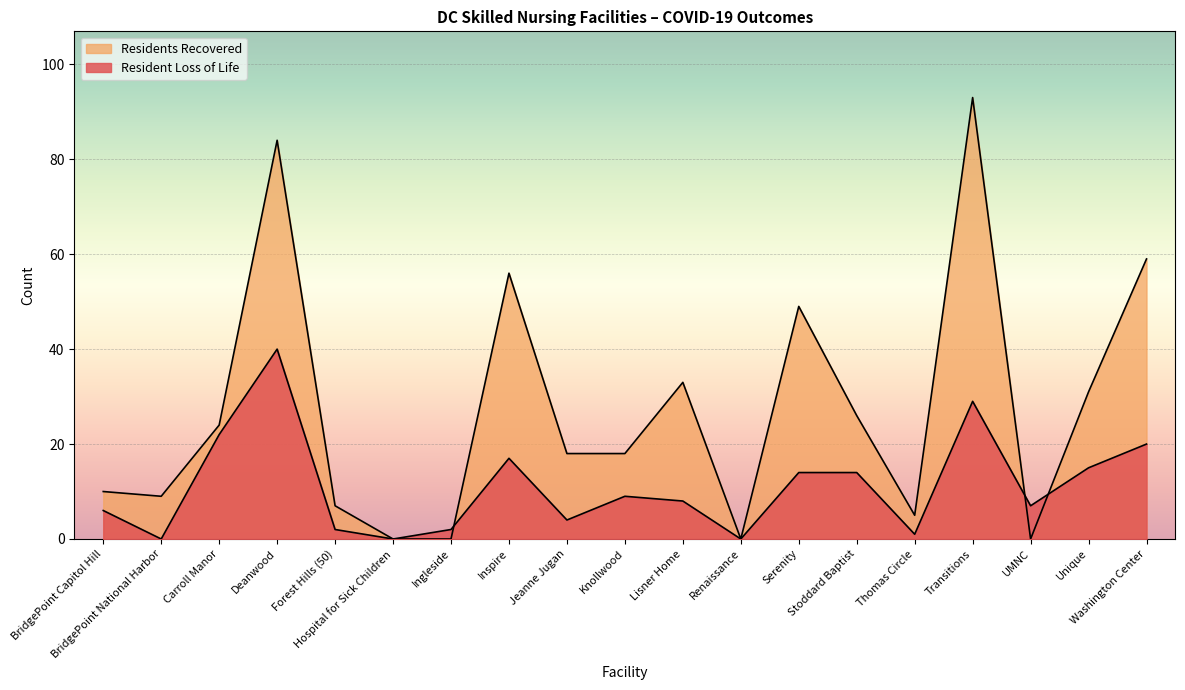

Where is the first local maximum for Resident Loss of Life?

Deanwood